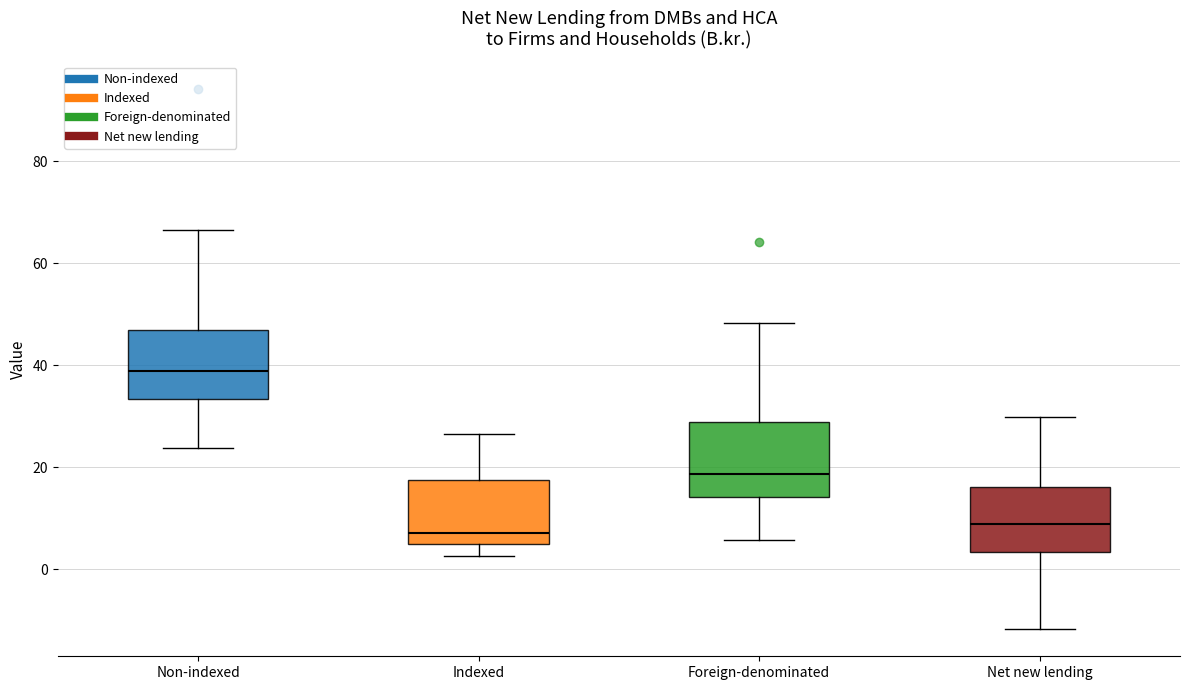

Where does the median line of the box for Foreign-denominated sit on the y-axis? The values are not printed on the chart, so give them approximately, as read against the axis.

18